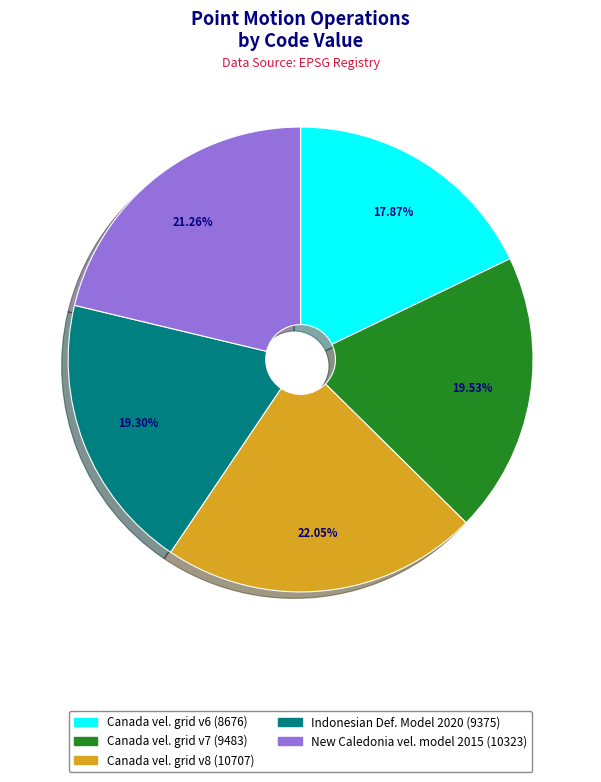

Does any single category account for the majority?

No